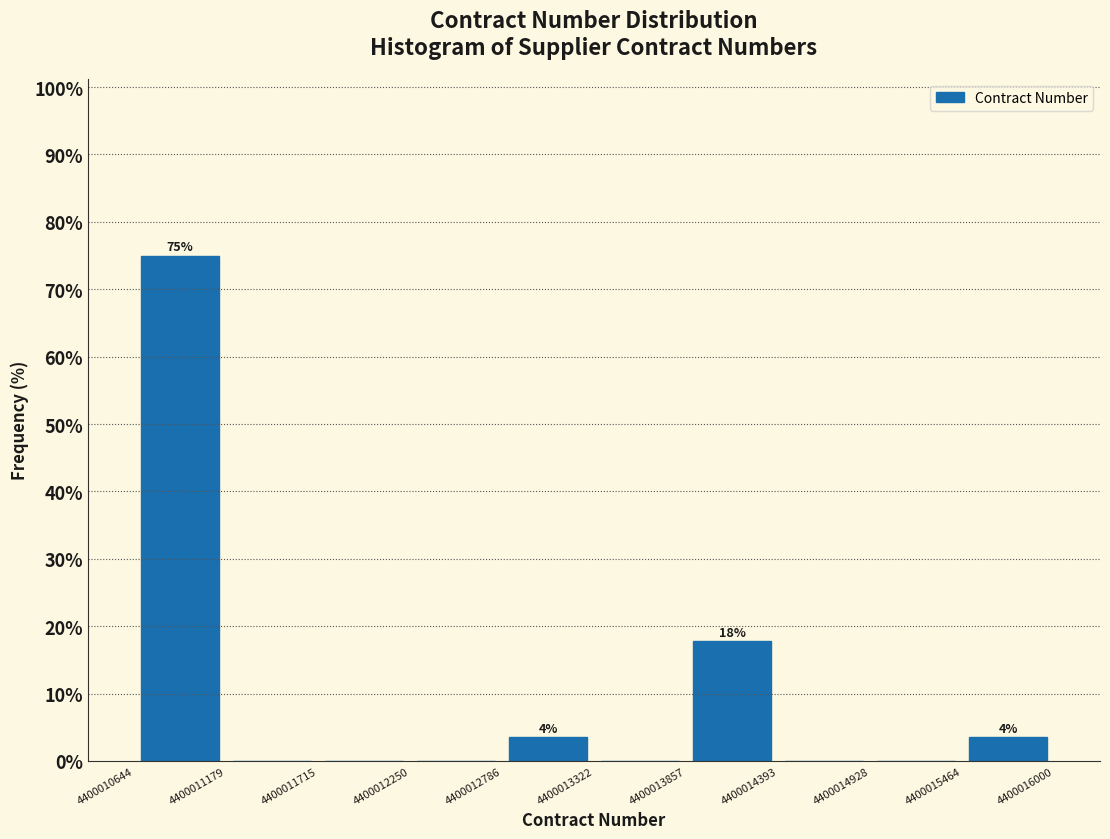

Over which range of the x-axis is the bar tallest?

4400010644 to 4400011179